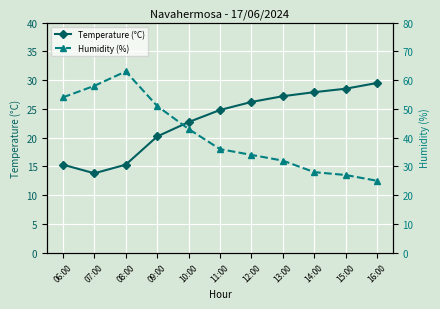

Between which two adjacent categories do Temperature (°C) and Humidity (%) first intersect?

14:00 and 15:00